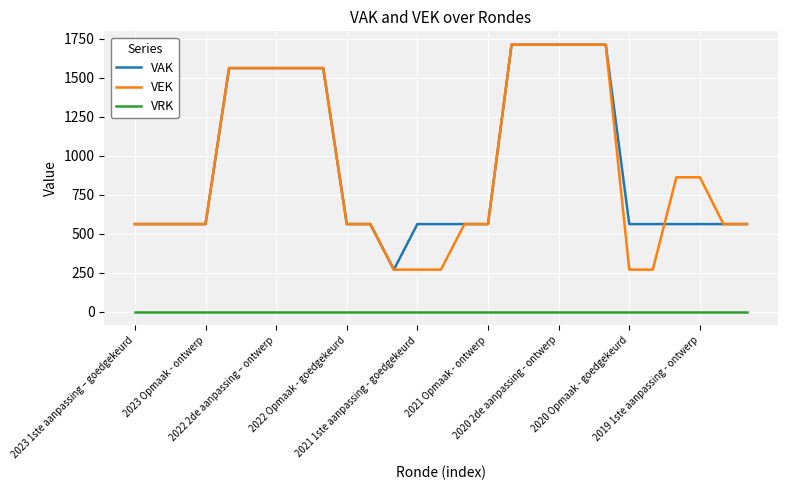

True or false: VRK and VEK cross at least once.

False